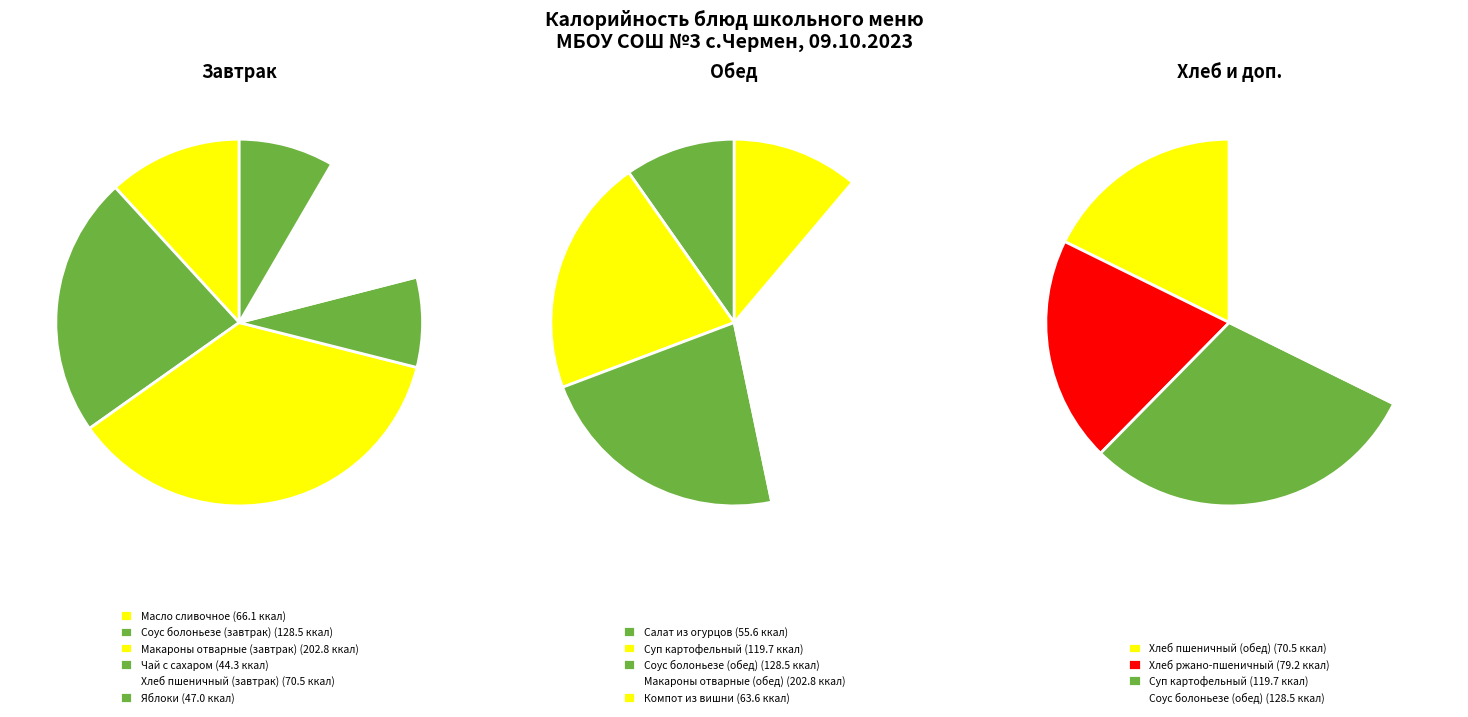

What is the change in value from Макароны отварные (обед) to Хлеб ржано-пшеничный?

-123.6